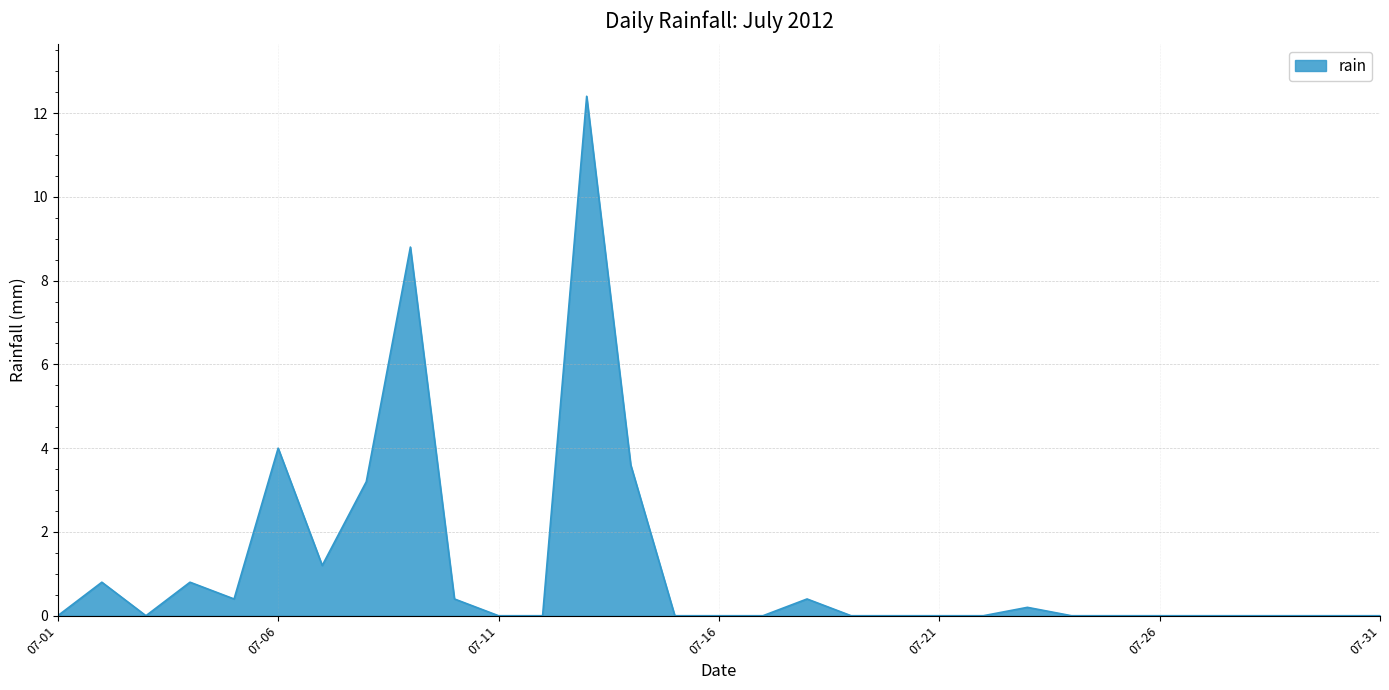

What is the maximum value shown in the chart?

12.4